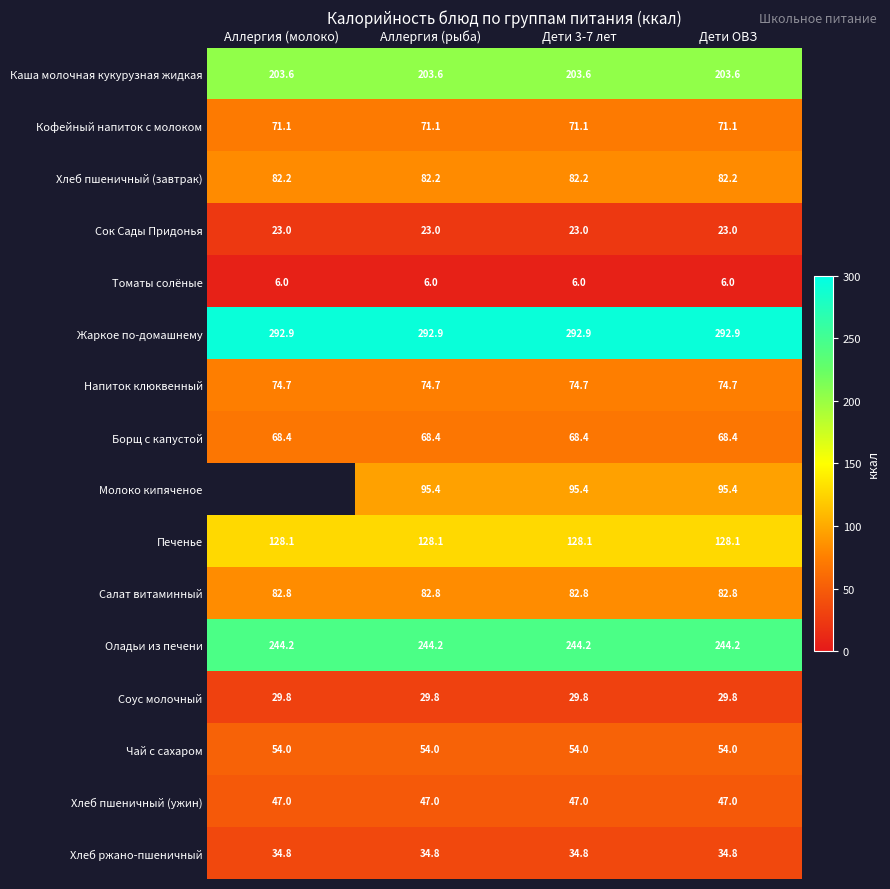

What is the difference between the highest and lowest values at Дети ОВЗ?

286.9